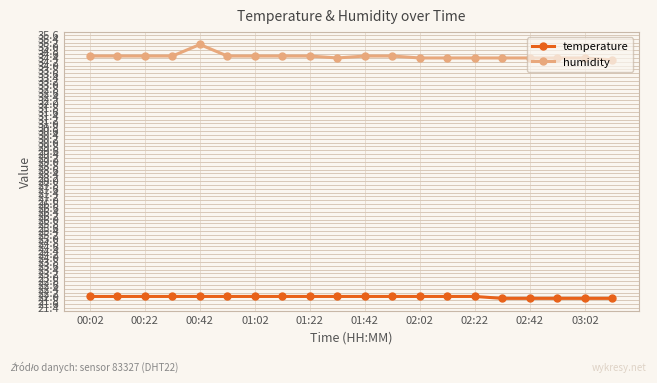

List the series in order of their peak value, highest first.

humidity, temperature